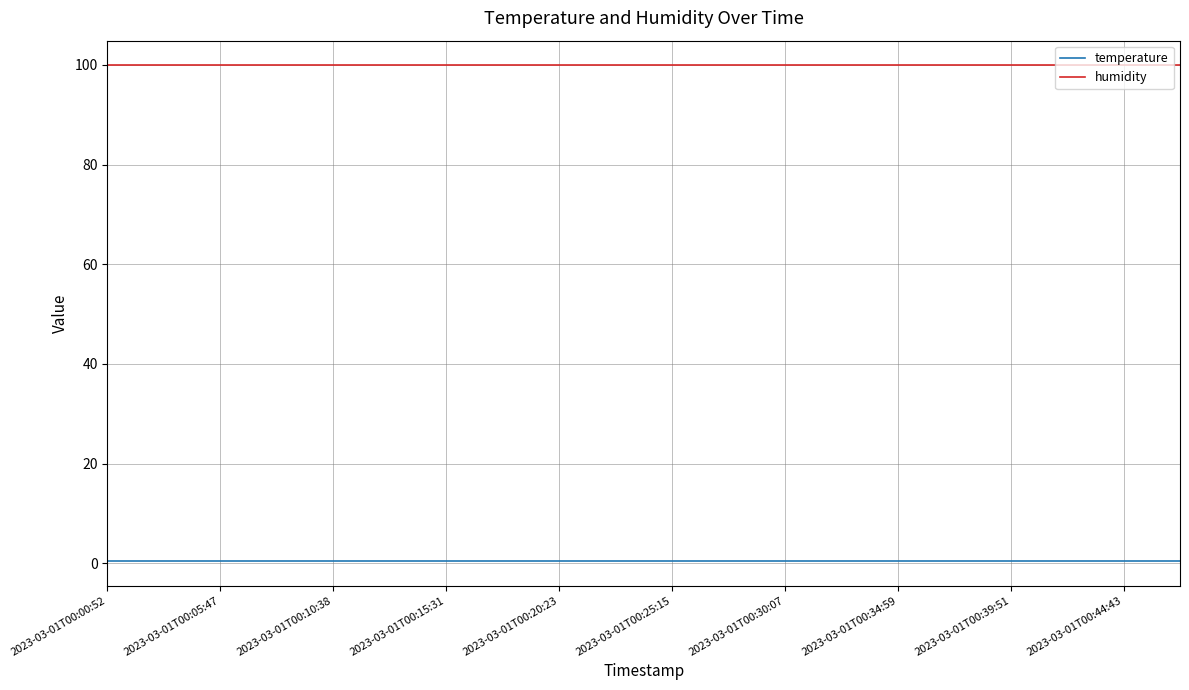

True or false: humidity and temperature cross at least once.

False